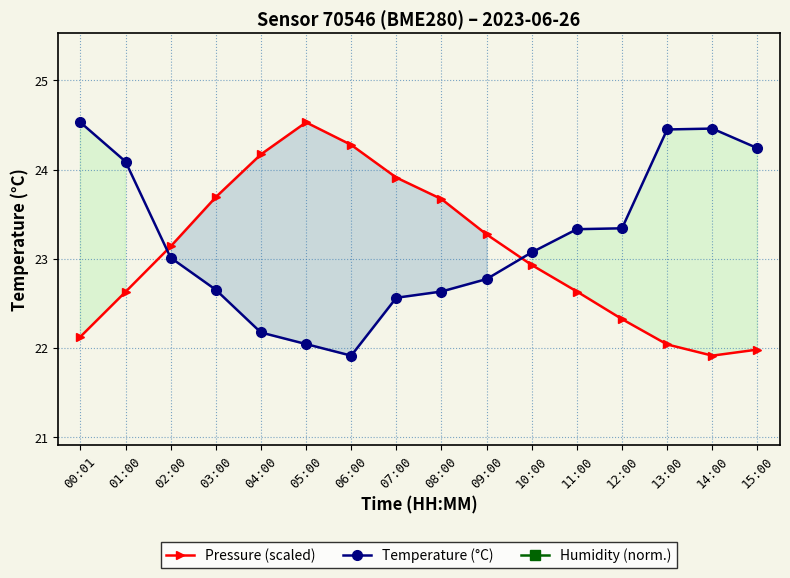

Which series has the largest total across all categories?

Humidity (norm.)